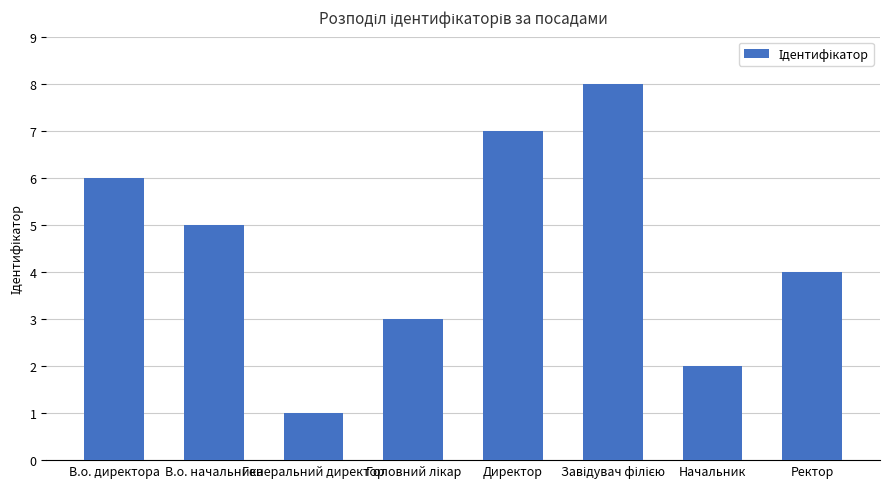

True or false: the data shows 1 at Начальник.

False